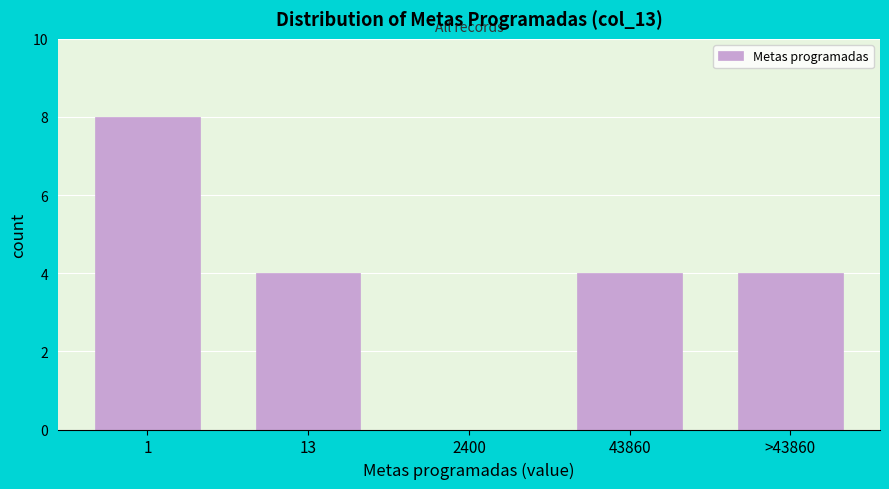

Reading left to right, what are all the values shown in this chart?

1=8	13=4	2400=0	43860=4	>43860=4